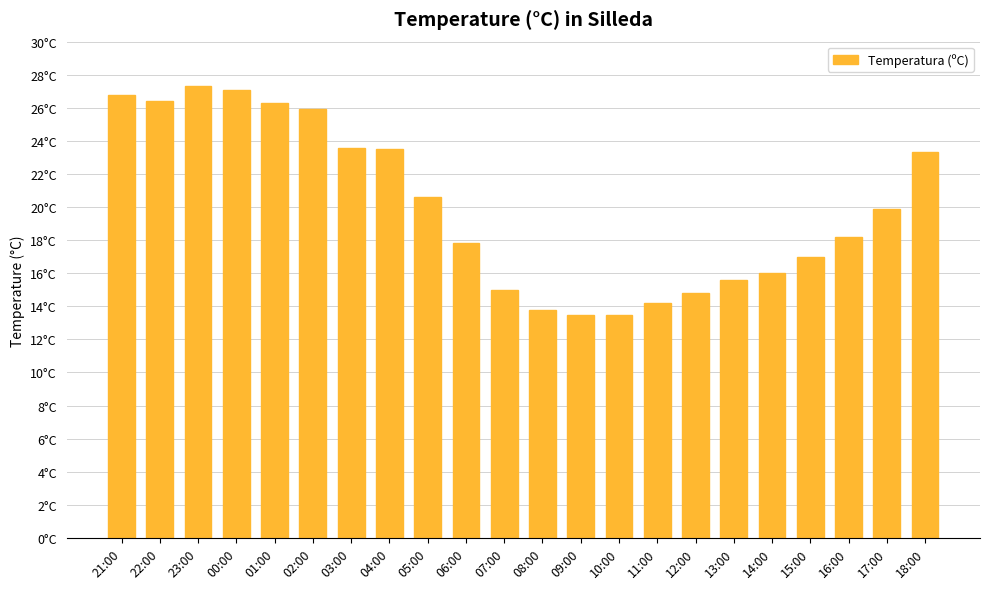

Read the value at 16:00.

18.2